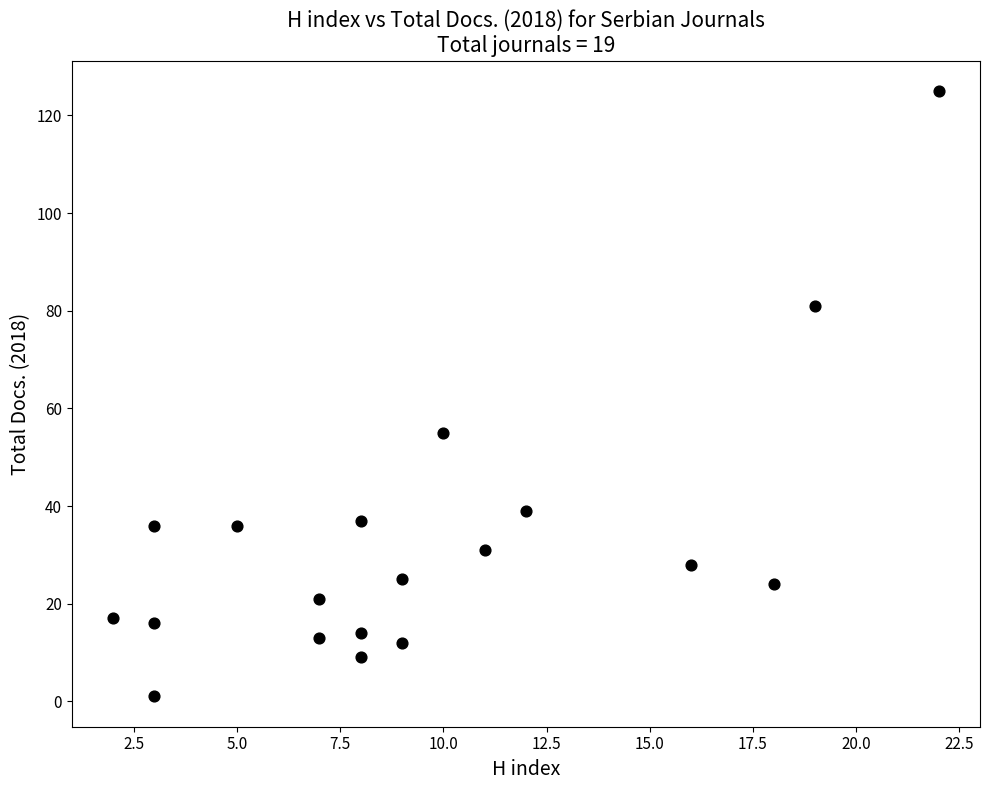

What Y value in the scatter plot is closest to 63?

55